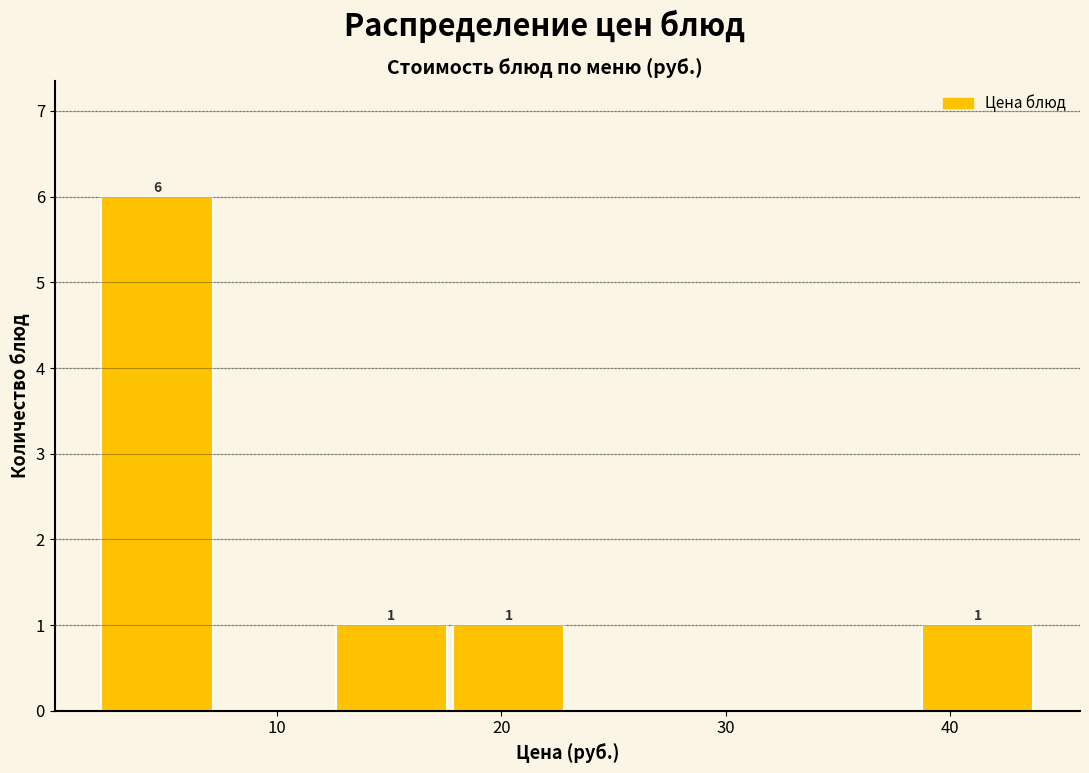

Which range on the x-axis has the tallest bar?

2 to 7